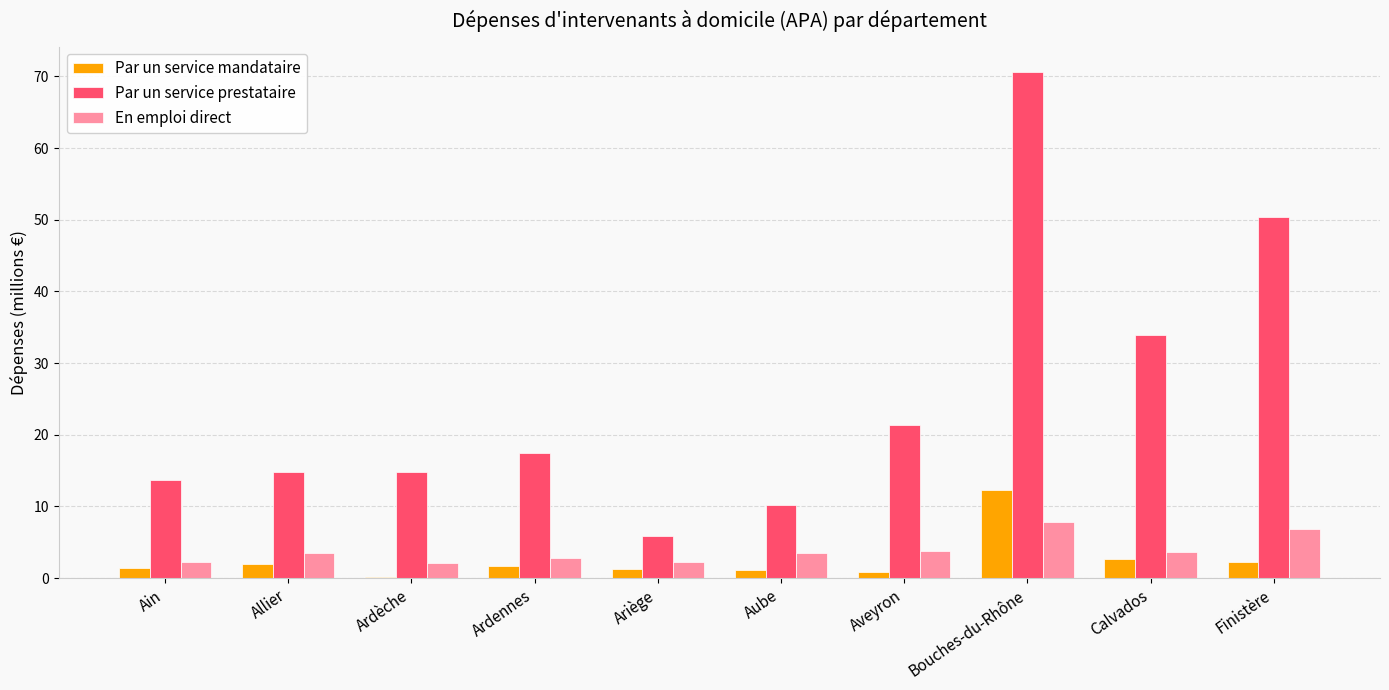

Between Bouches-du-Rhône and Finistère, which series saw the biggest shift?

Par un service prestataire